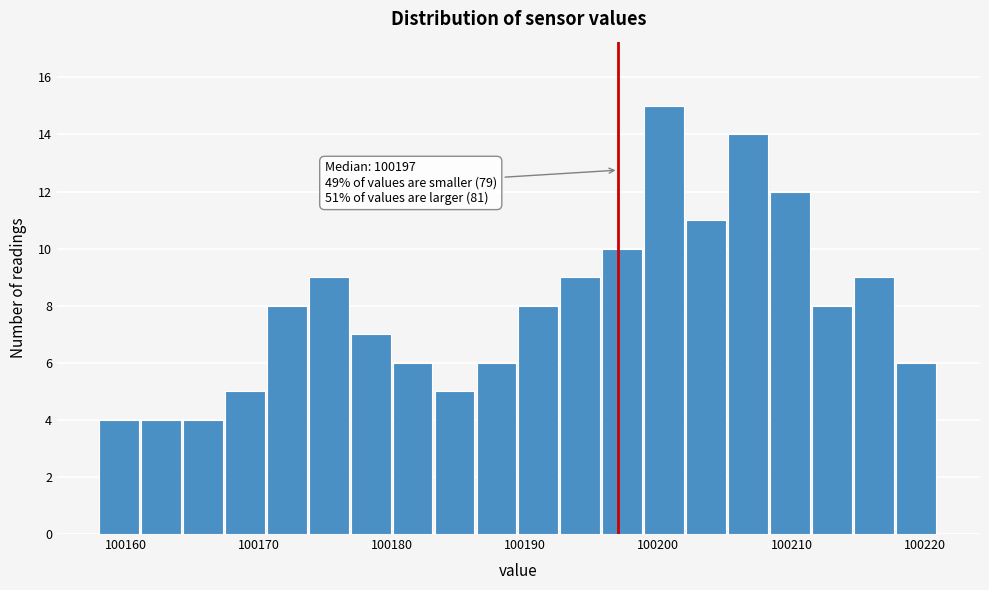

Around what value on the x-axis is the tallest bar? Give the approximate position of its centre, as read against the axis.

100200